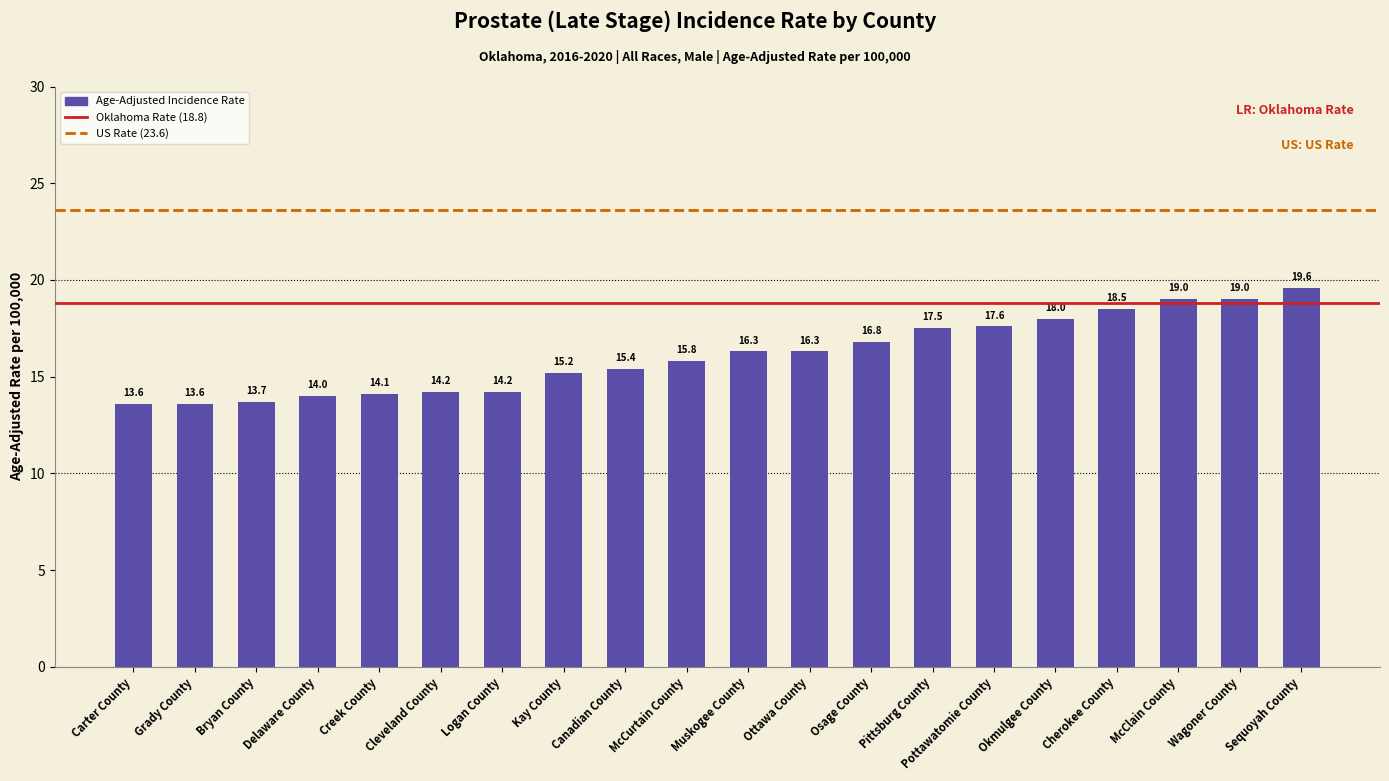

Approximately how many times larger is the value at Ottawa County compared to Kay County?

1.1